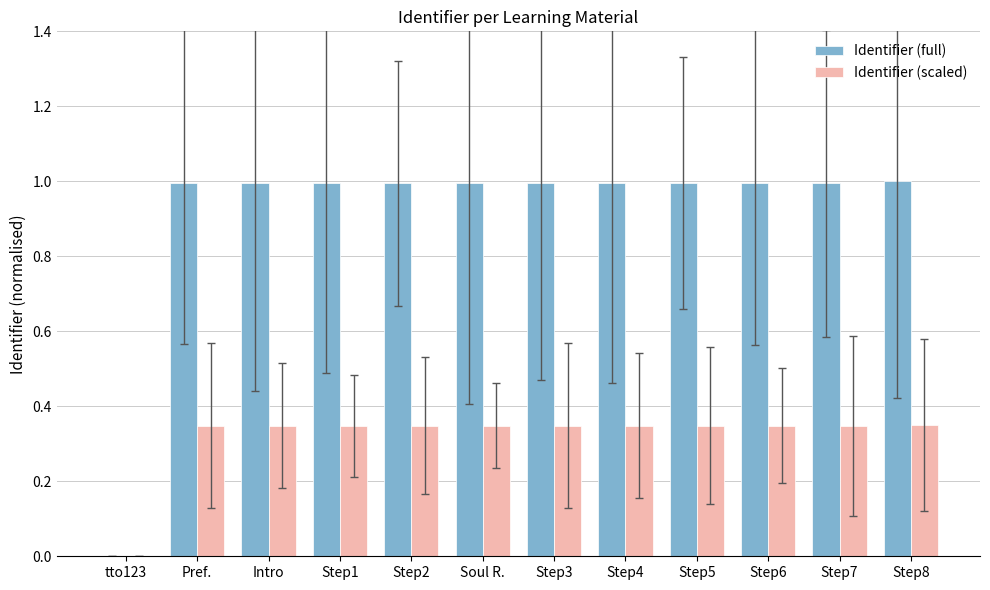

Where is Identifier (scaled) nearest to the value 0?

tto123